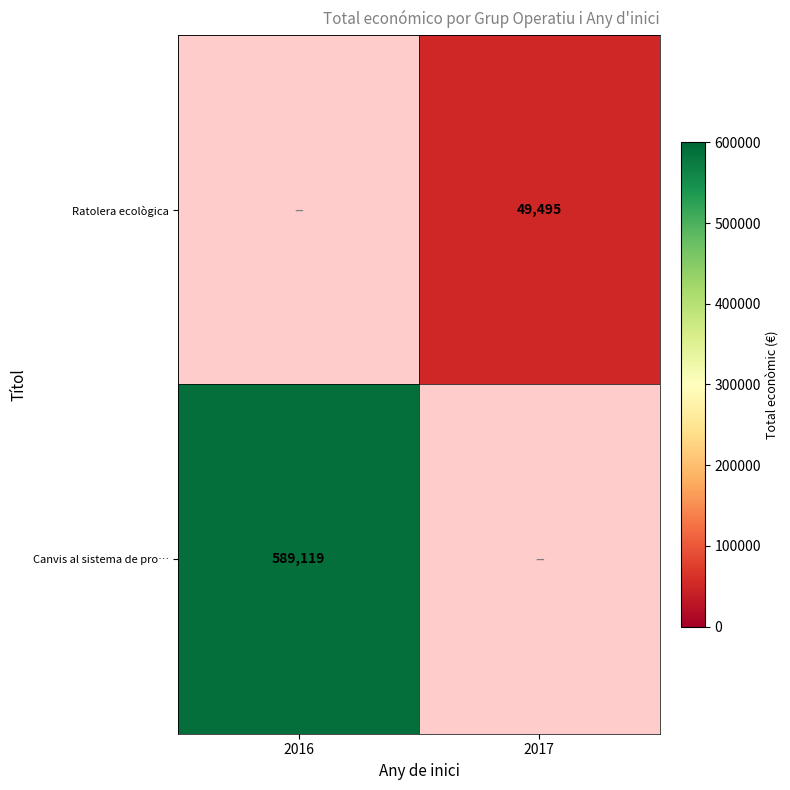

Is the value of Ratolera ecològica at 2017 greater than the value of Canvis al sistema de pro… at 2016?

No